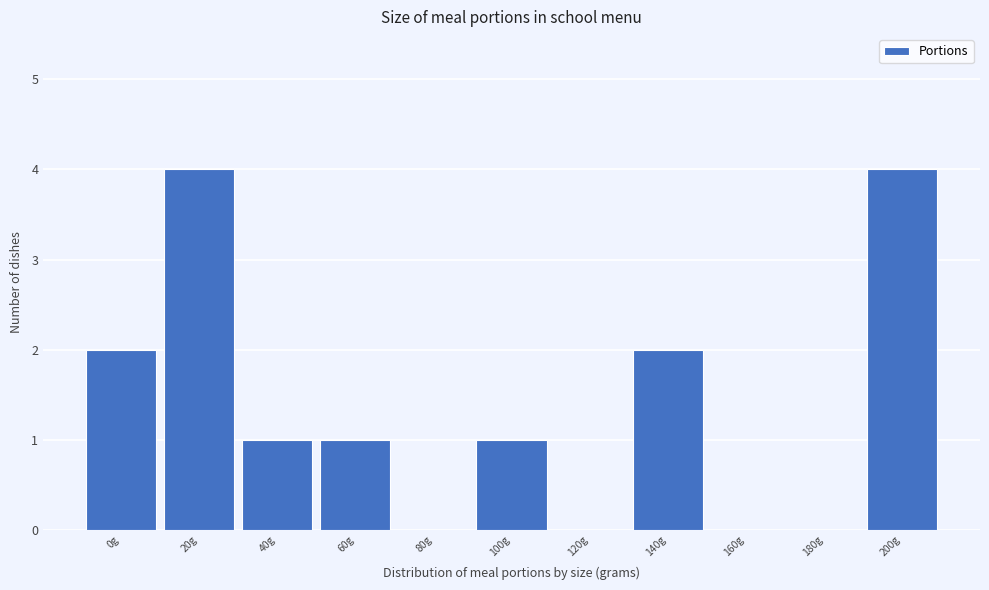

Reading right to left, extract all data points from this chart.

200g=4	180g=0	160g=0	140g=2	120g=0	100g=1	80g=0	60g=1	40g=1	20g=4	0g=2